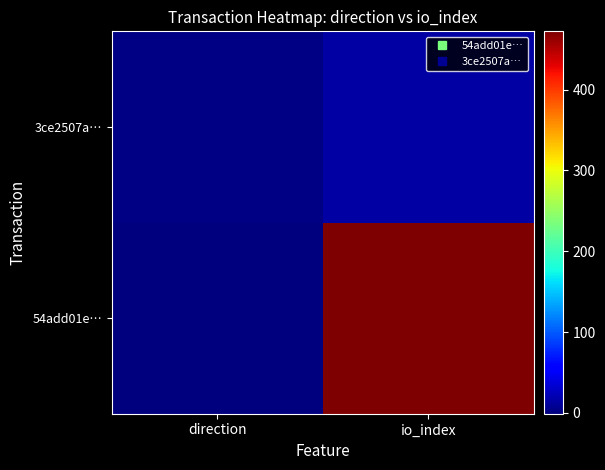

Count the number of categories in the chart.

2